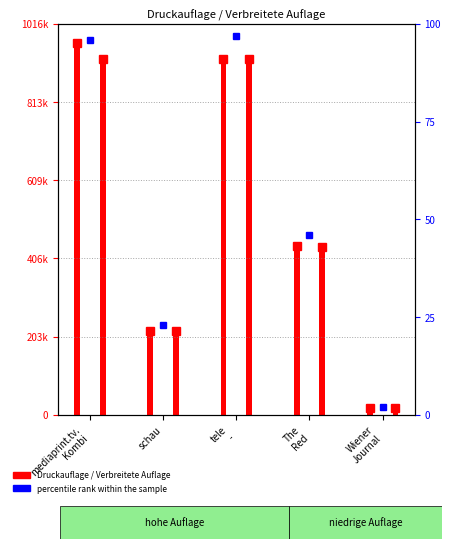

What position from the left is Wiener
Journal?

5